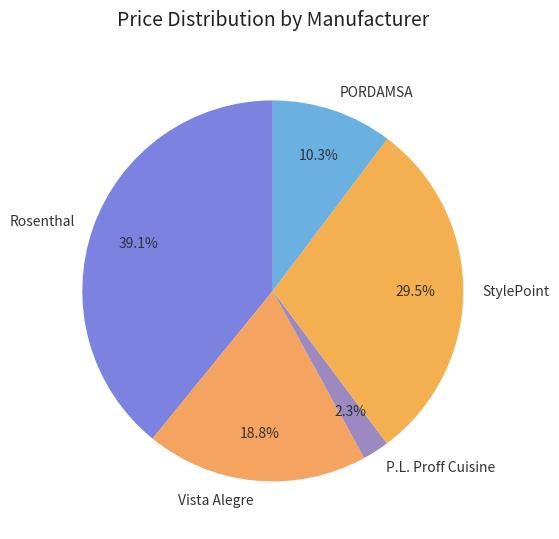

Combined, do Rosenthal and StylePoint account for over 50%?

Yes